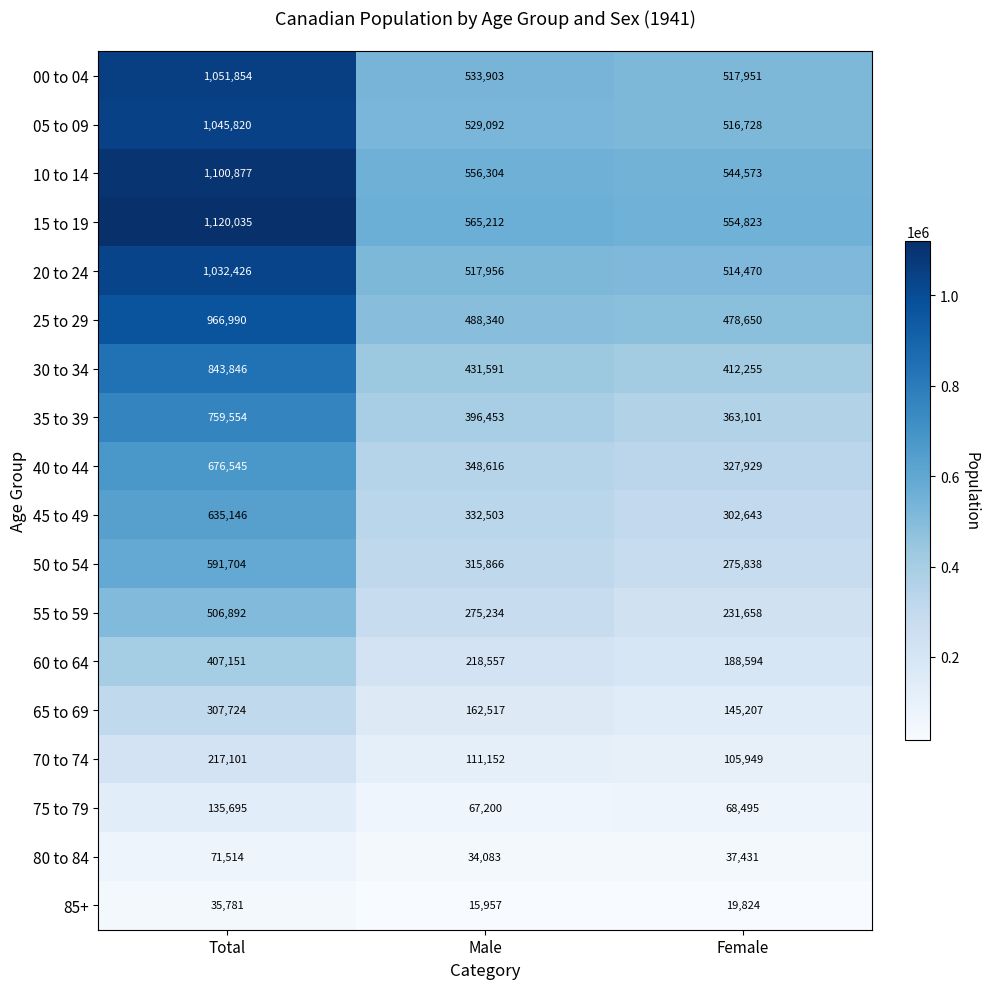

What is the sum of the 80 to 84 values at Male and Female?

71514